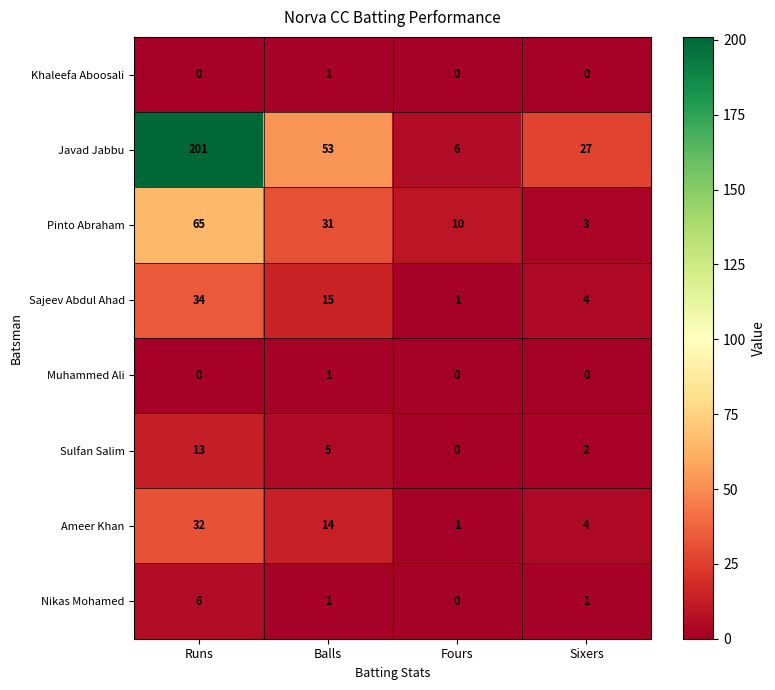

At which category does the chart reach its peak across all series?

Runs